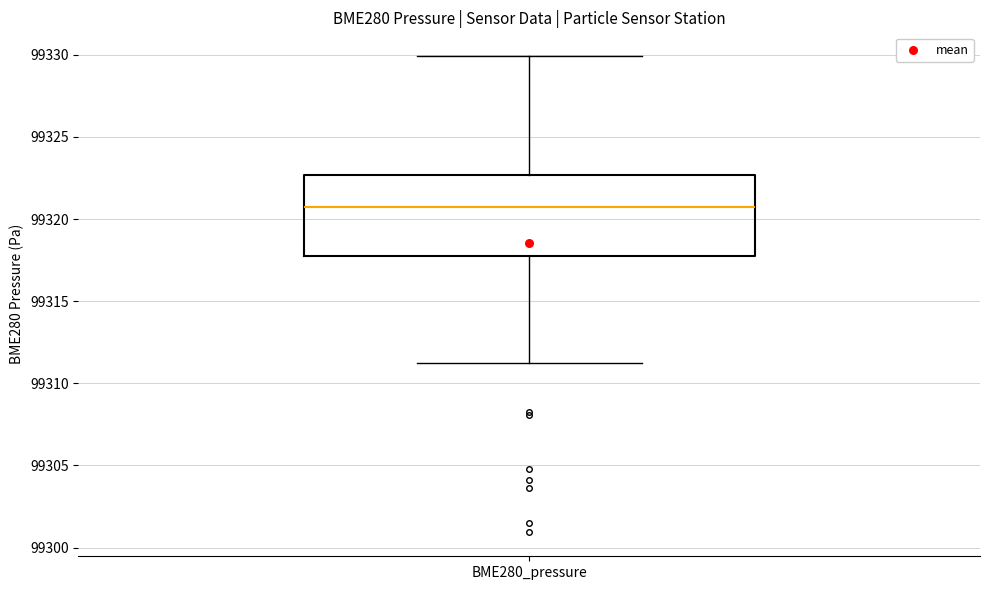

Read this box plot against the y-axis: the position of the median line, the range covered by the box, and the ends of both whiskers. The values are not printed on the chart, so give them approximately, as read against the axis.

median 99321.0, box 99317.5 to 99322.5, whiskers 99311.0 to 99330.0